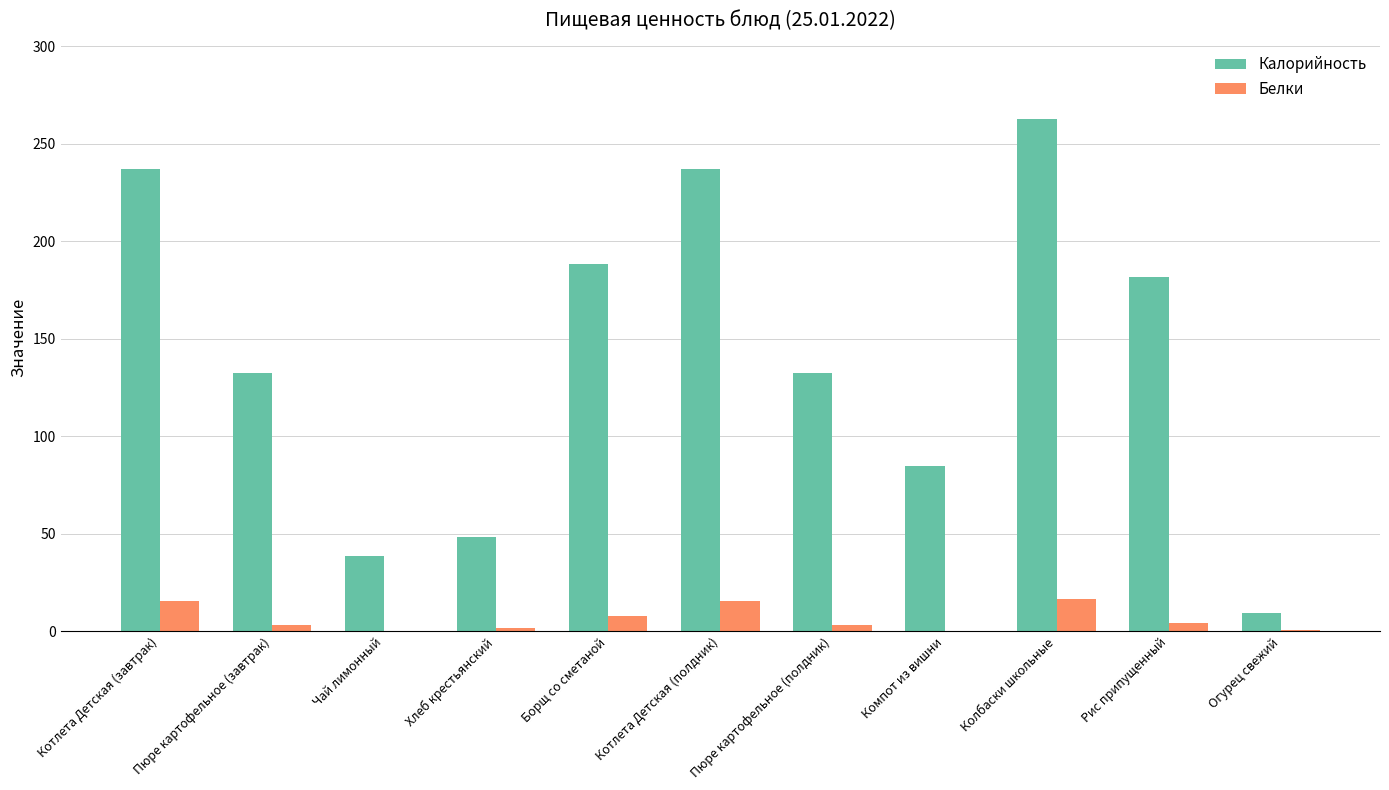

Which category has the highest value across all series?

Колбаски школьные